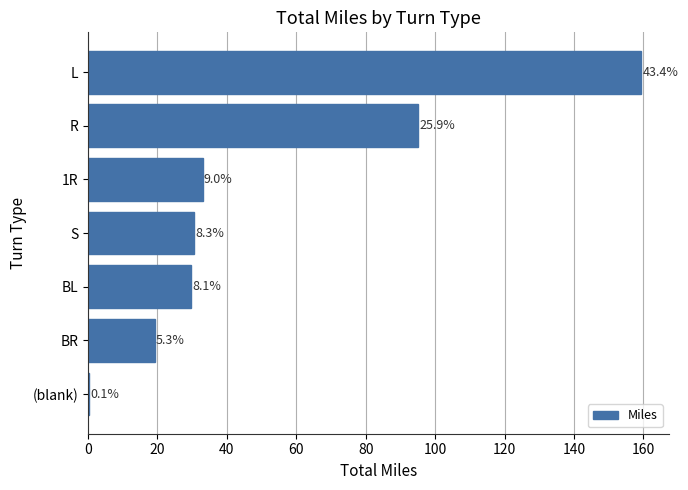

What is the maximum value shown in the chart?

159.4